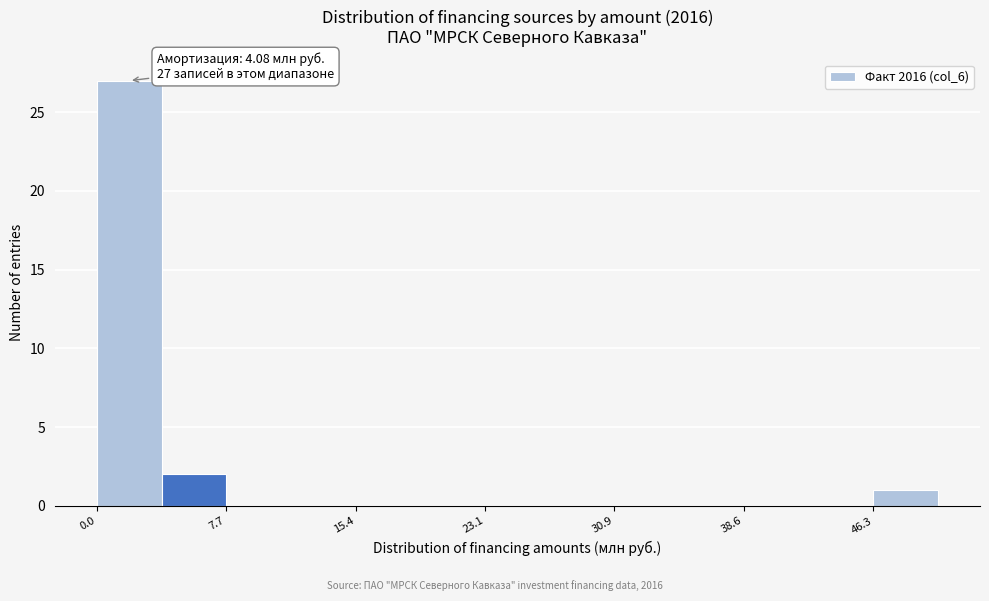

Around what value on the x-axis is the tallest bar? Give the approximate position of its centre, as read against the axis.

2